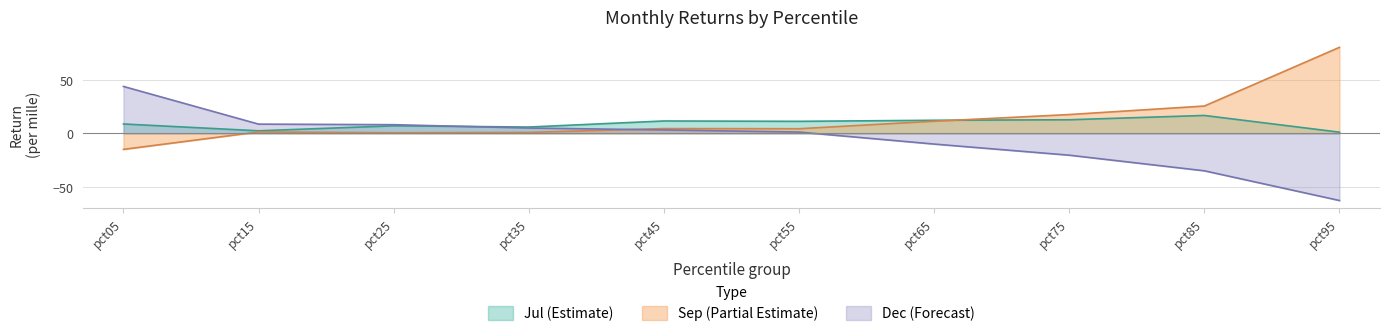

True or false: Dec has more than 1 interior local peaks.

False